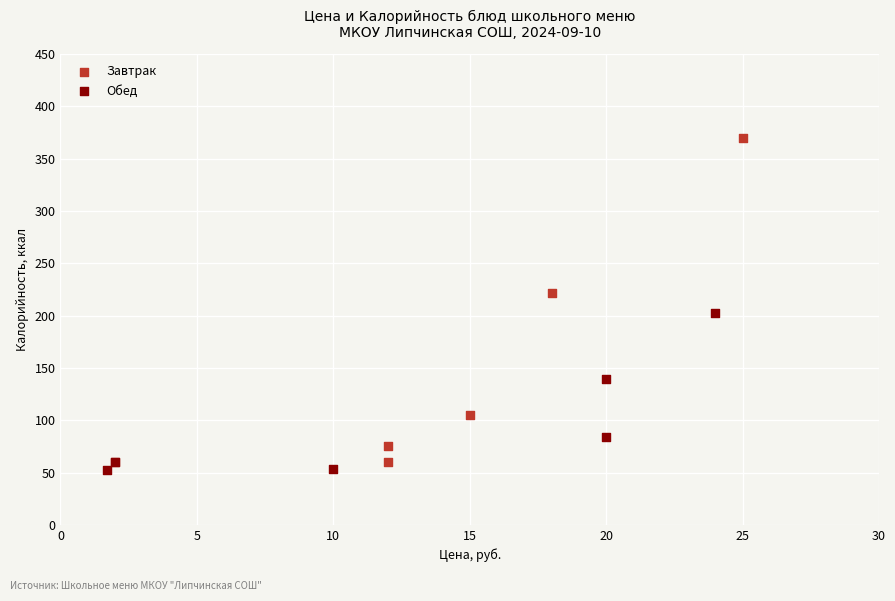

What are all the series names shown in the legend?

Завтрак, Обед